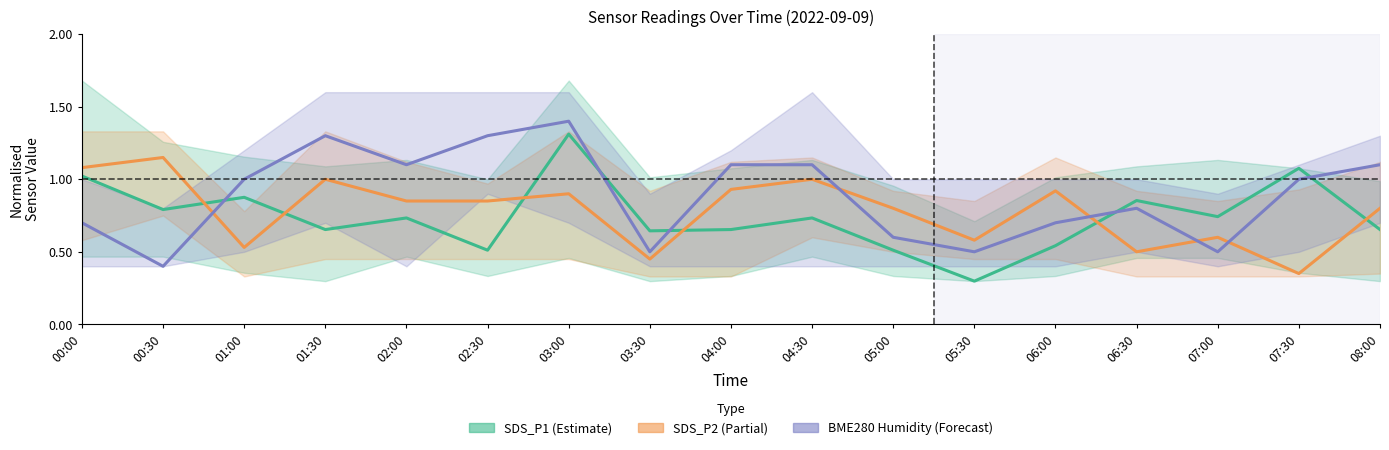

What is the difference between the maximum and second lowest values in the SDS_P2 series?

0.7